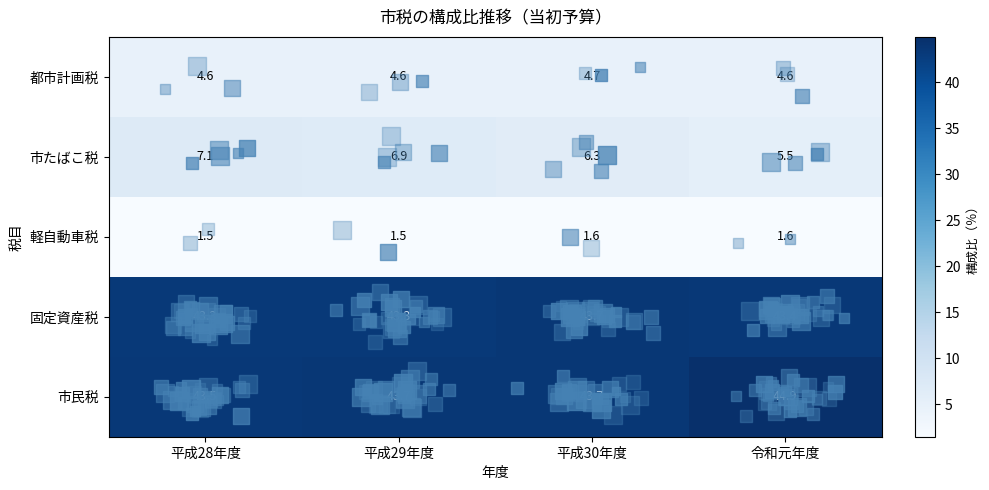

Which category has the highest value in the 固定資産税 series?

平成30年度